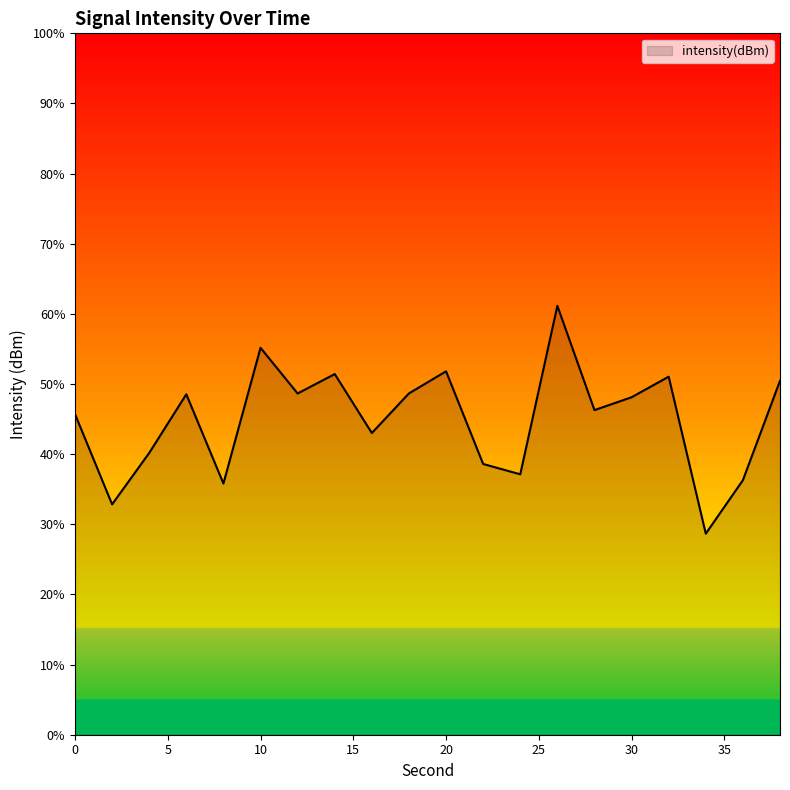

What is the difference between the maximum and minimum values?

32.5